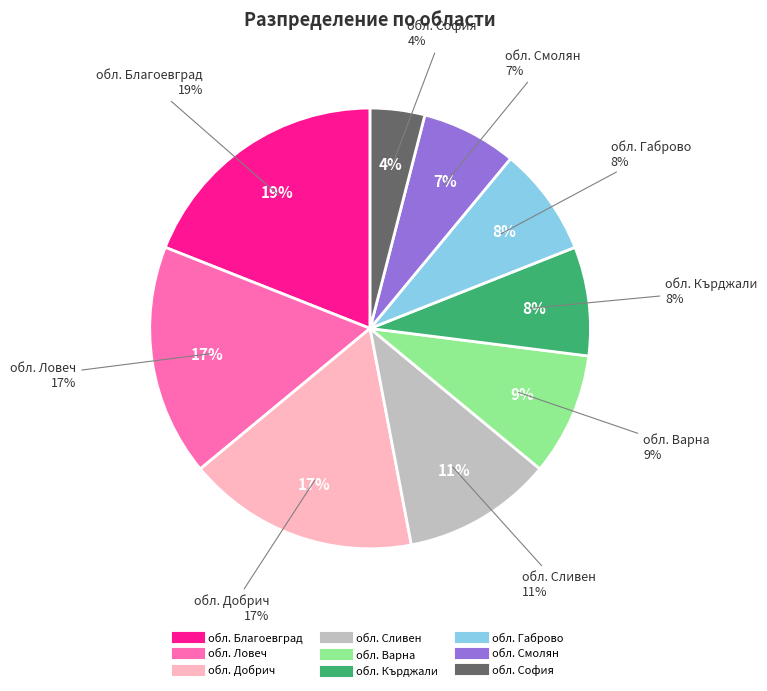

Between обл. Варна and обл. Сливен, which is larger?

обл. Сливен